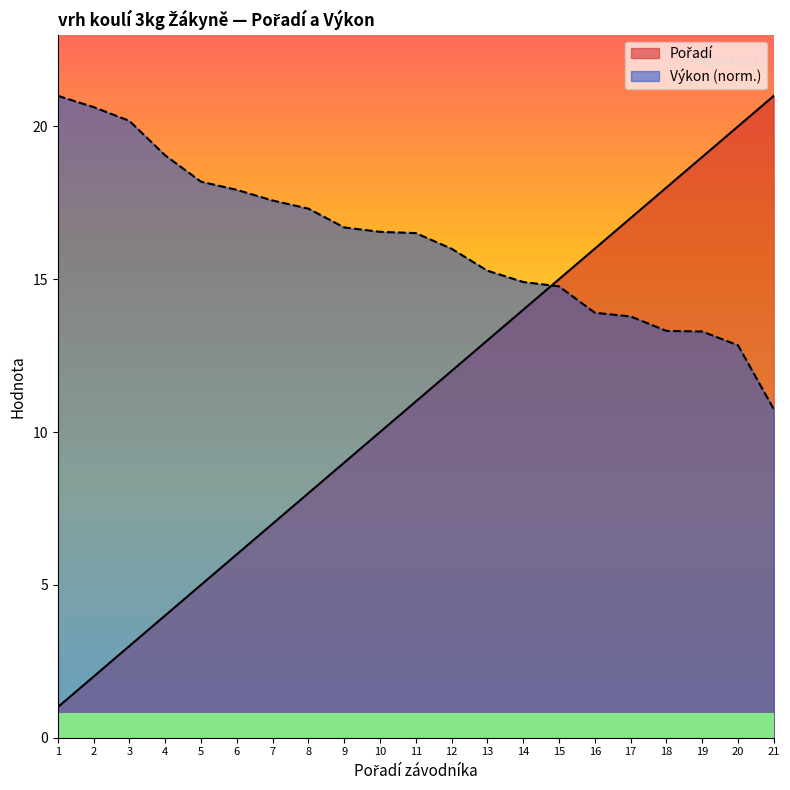

Which series has the largest total across all categories?

Výkon (norm.)